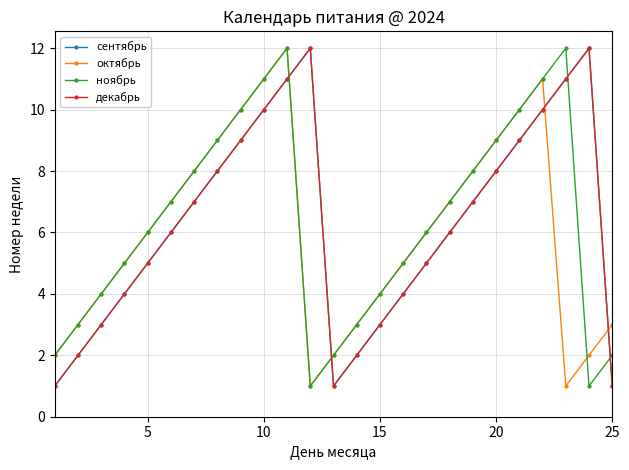

What is the maximum value shown in the chart?

12